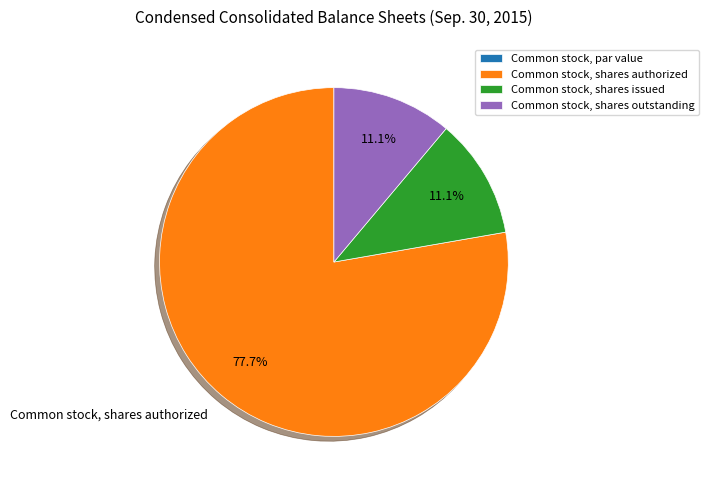

What is the largest slice in the pie chart?

Common stock, shares authorized